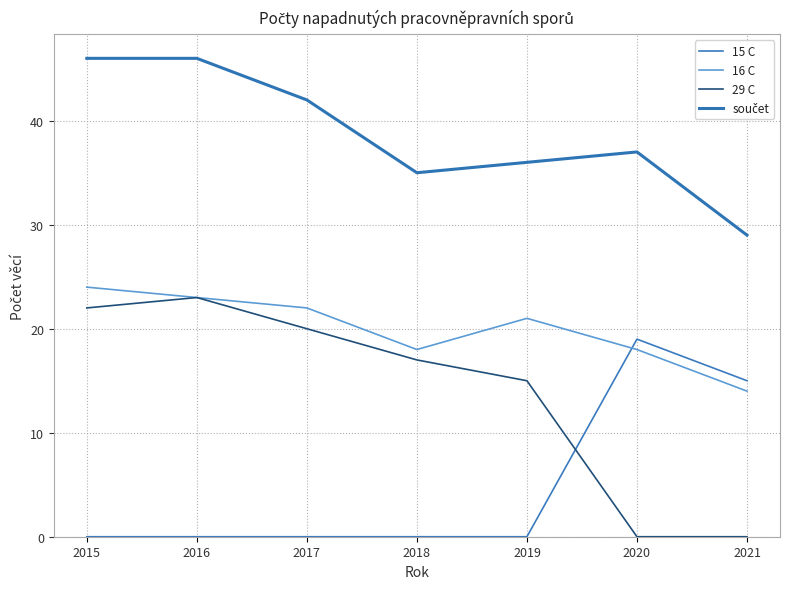

What is the value of the 29 C point at the 1st from the left?

22